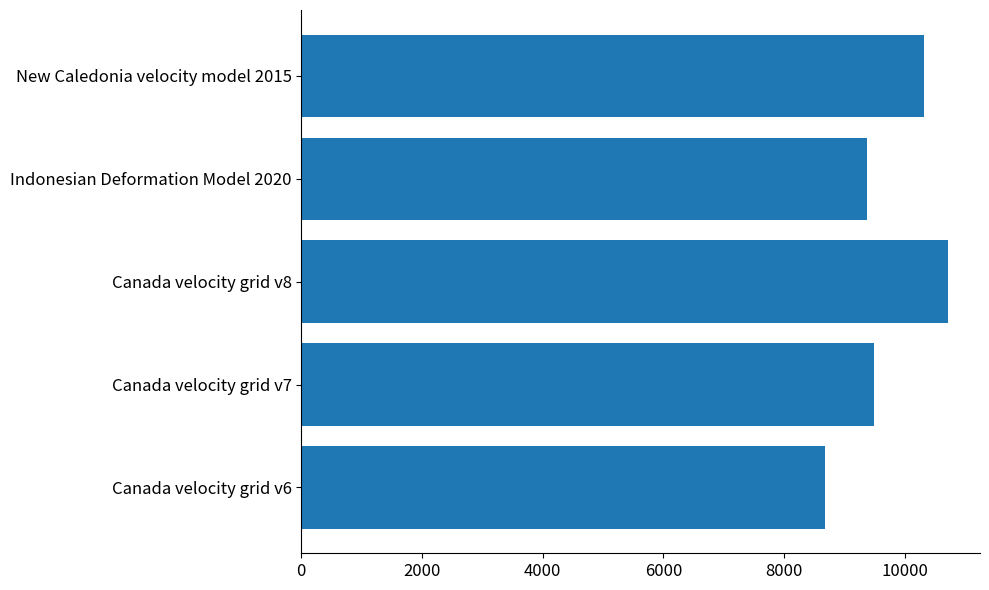

What is the change in value from Indonesian Deformation Model 2020 to New Caledonia velocity model 2015?

+948